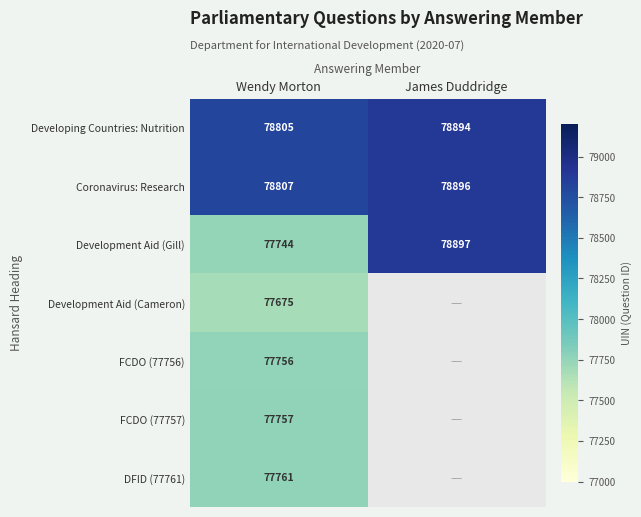

What is the lowest value of the Developing Countries: Nutrition series?

78805